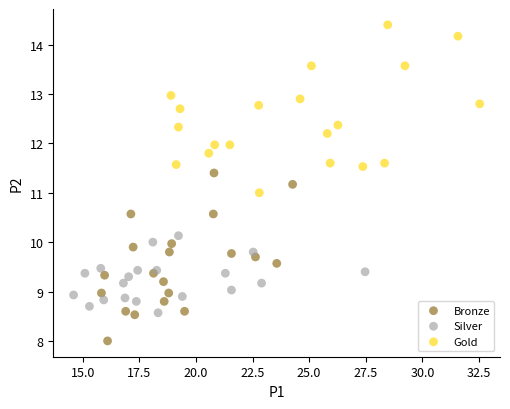

Which series reaches the maximum Y coordinate?

Gold